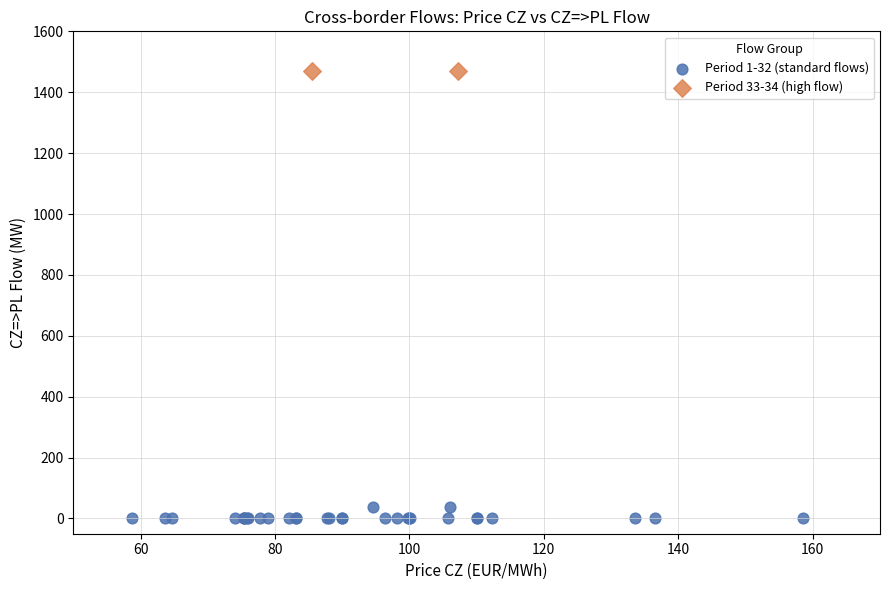

Which series reaches the maximum Y coordinate?

Period 33-34 (high flow)